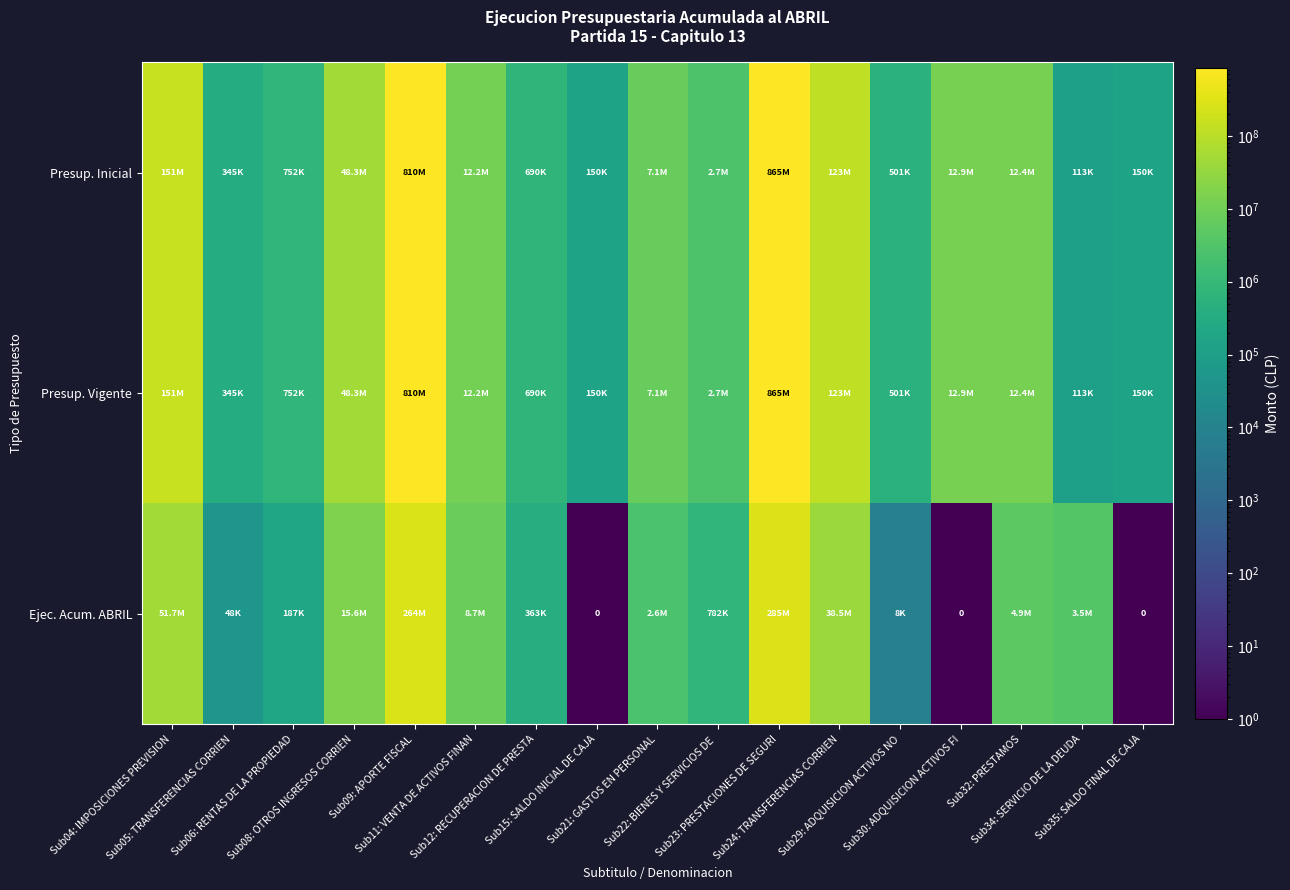

What is the difference between the highest and lowest values at Sub15: SALDO INICIAL DE CAJA?

149999